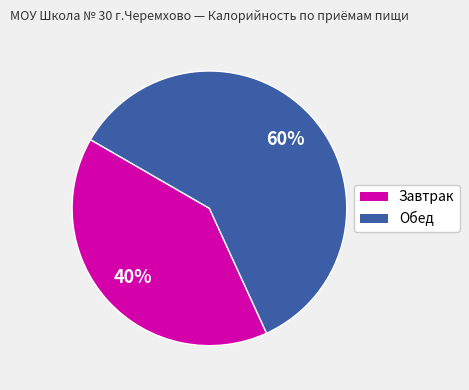

Is there a majority slice in this chart?

Yes